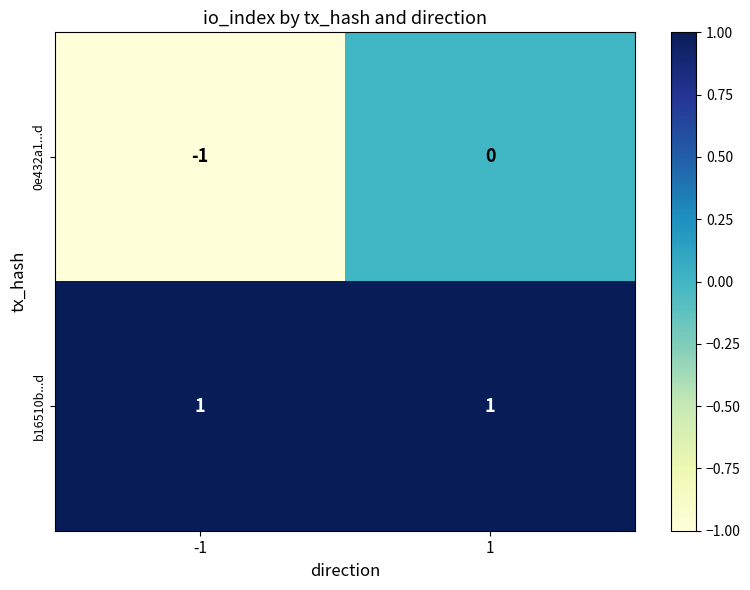

Is the value of 0e432a1...d at -1 greater than the value of b16510b...d at 1?

No